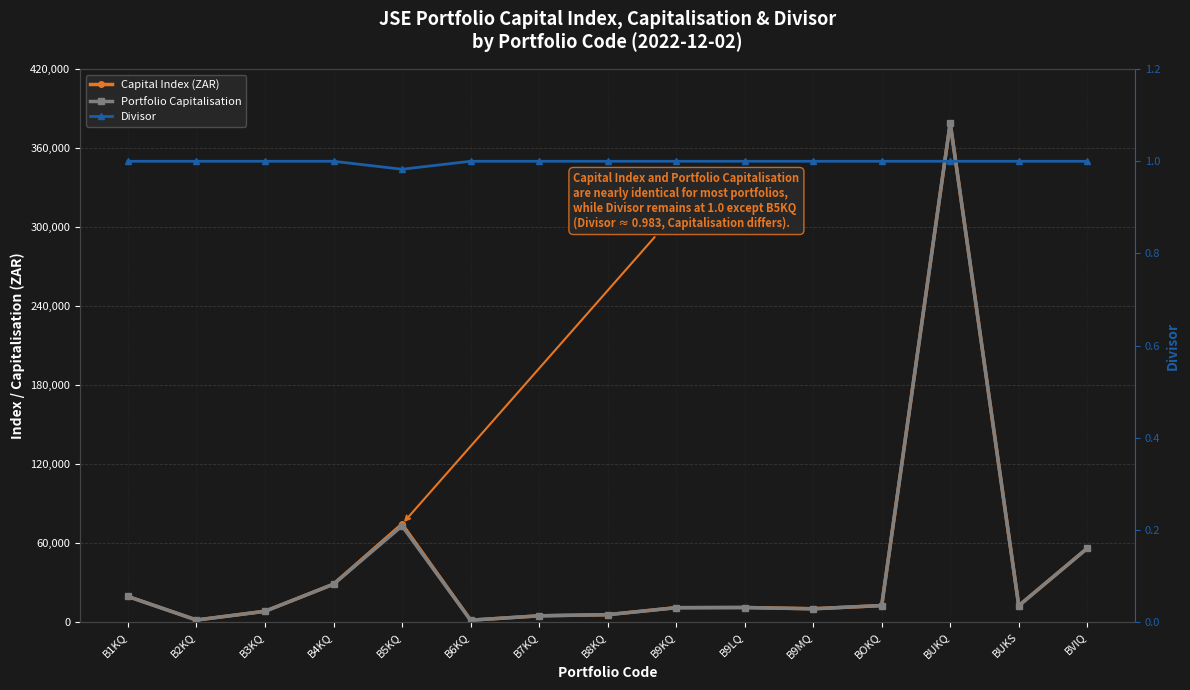

How many interior local valleys does the Capital Index (ZAR) series have?

4